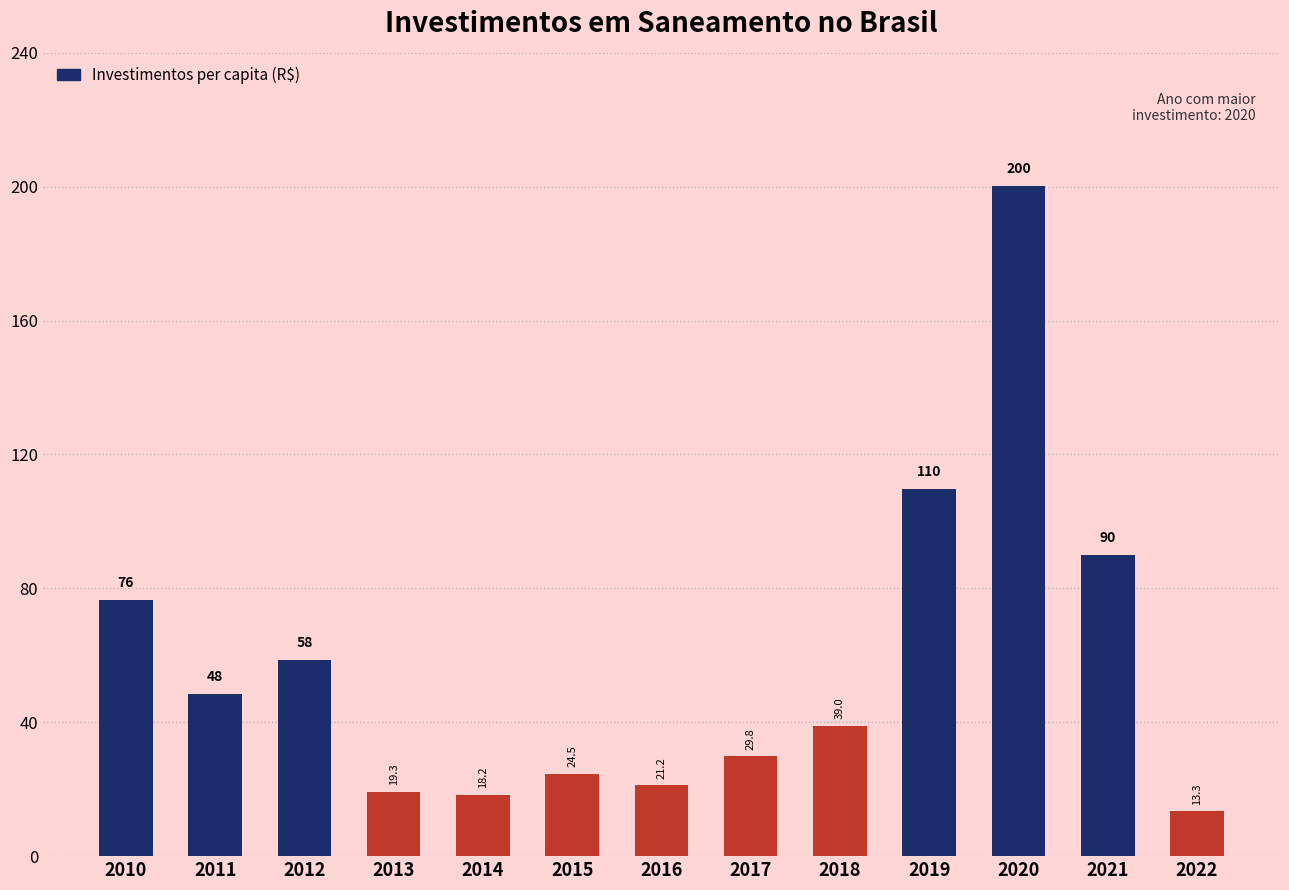

Rank the categories by value from highest to lowest.

2020, 2019, 2021, 2010, 2012, 2011, 2018, 2017, 2015, 2016, 2013, 2014, 2022